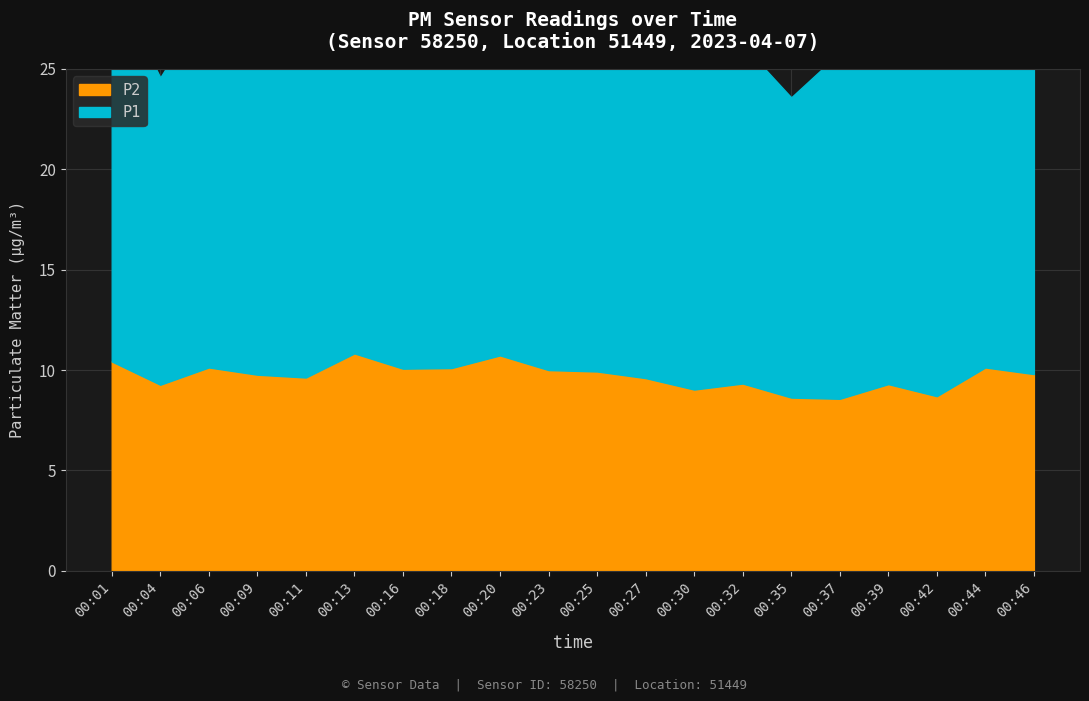

Reading left to right, list all the values displayed in this chart.

P1: 19.1	15.3	18.3	18.8	17.0	18.4	17.0	18.4	19.2	17.3	17.9	19.2	15.9	16.9	14.9	17.2	17.8	16.8	18.7	16.0
P2: 10.4	9.3	10.1	9.8	9.6	10.8	10.1	10.1	10.7	10.0	9.9	9.6	9.0	9.3	8.6	8.6	9.3	8.7	10.1	9.8